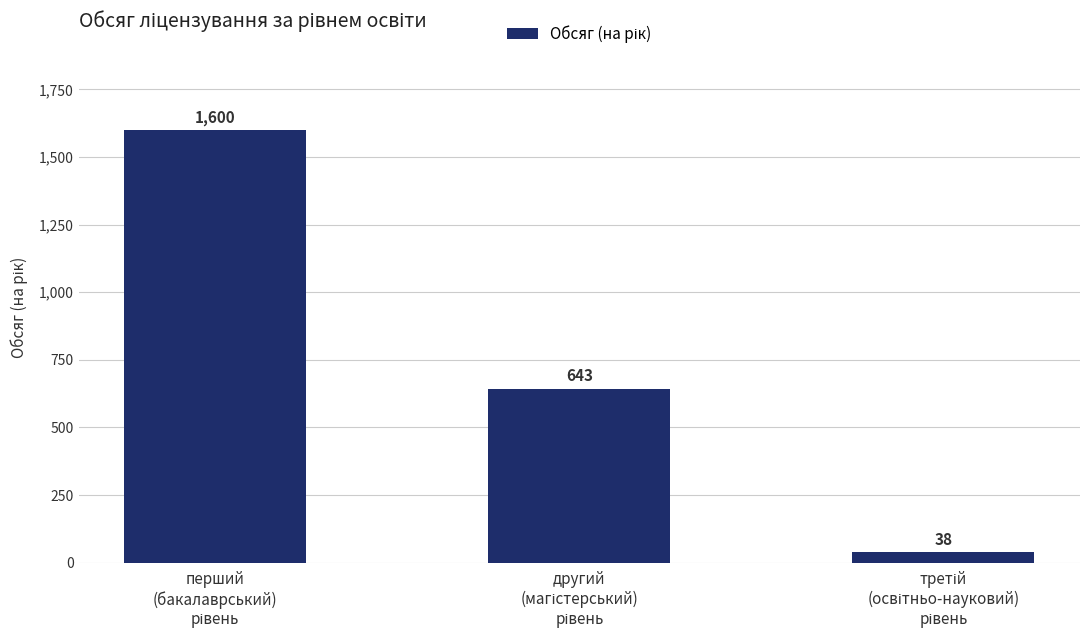

What is the value of the 1st bar from the left?

1600